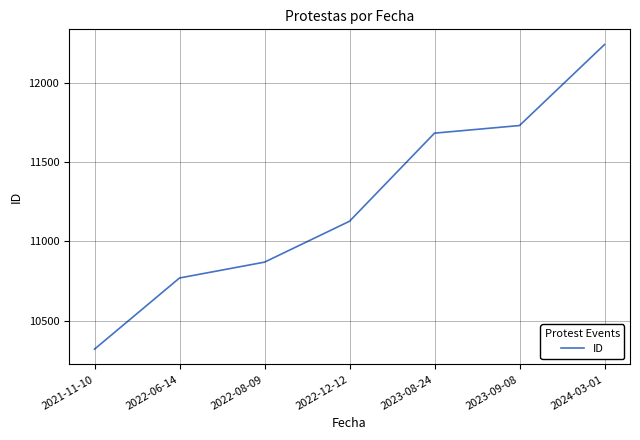

What value does the data have at 2023-09-08?

11731